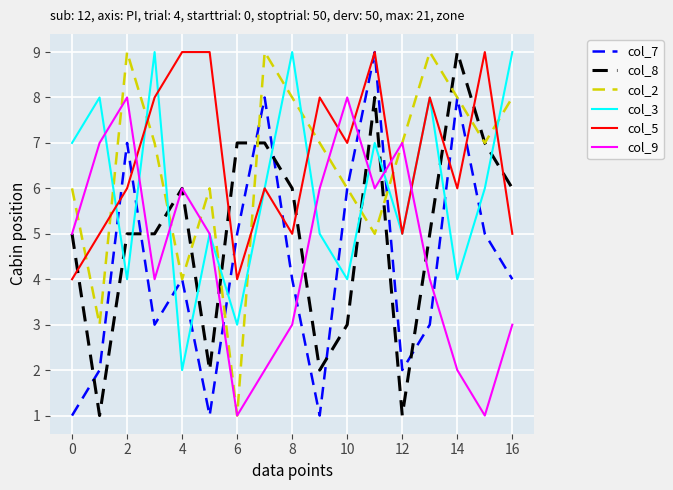

Count the number of data series in this chart.

6